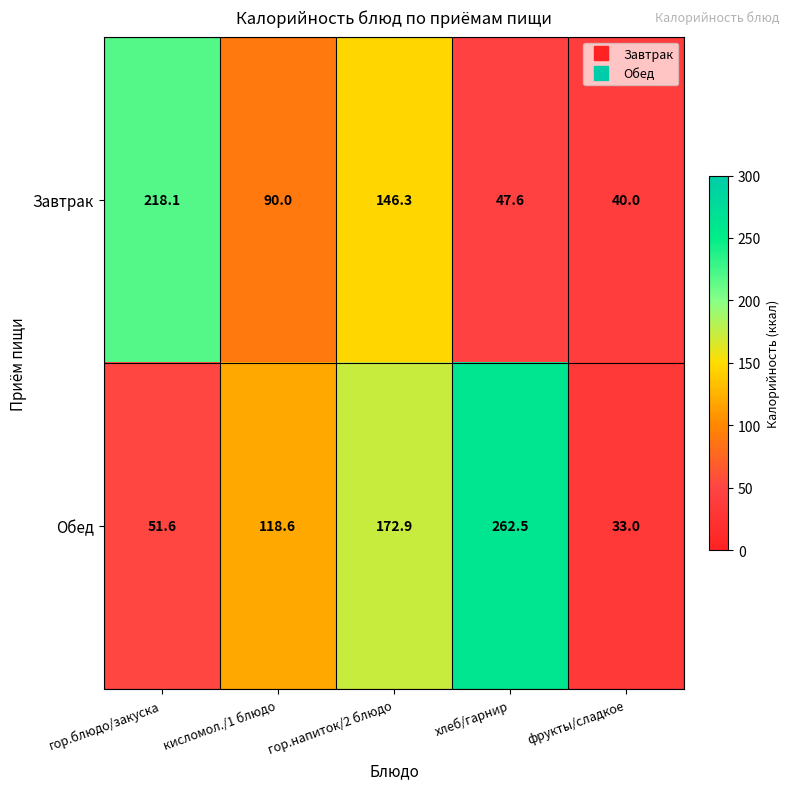

The Завтрак series shows 8.9 at фрукты/сладкое. True or false?

False